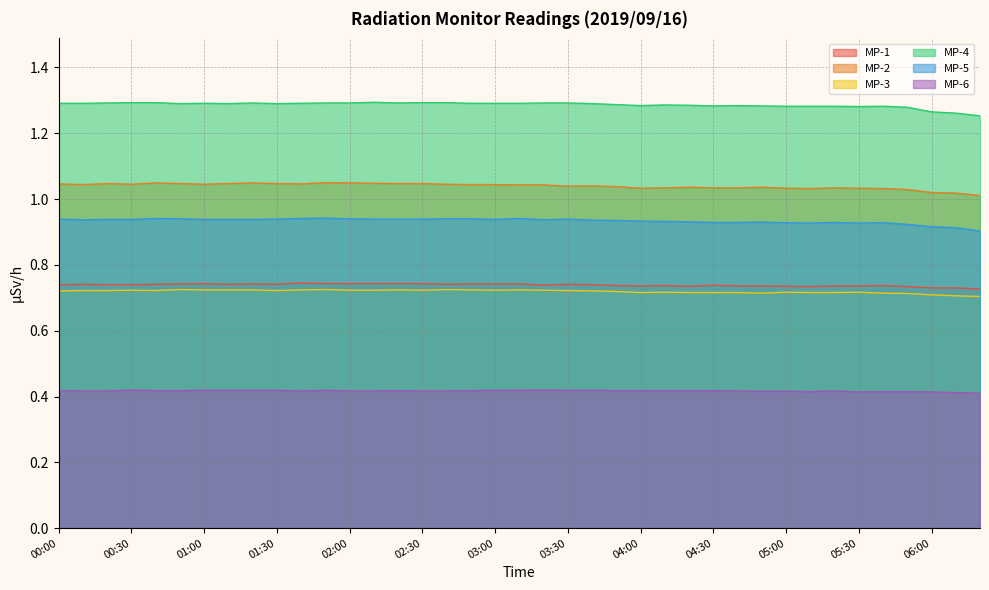

Which series has the largest total across all categories?

MP-4